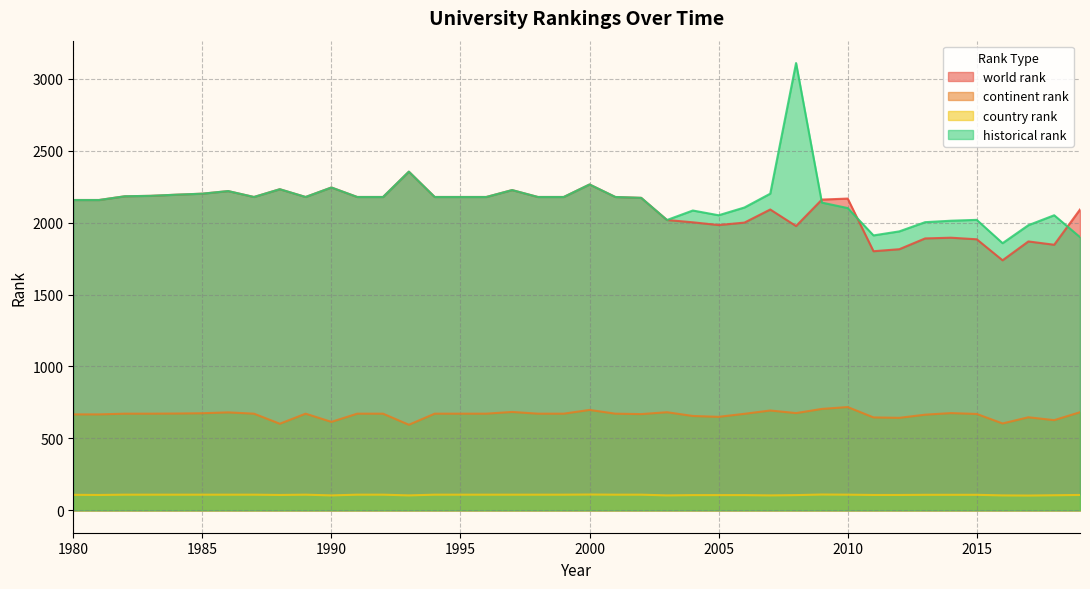

Between 1988 and 2004, which is larger?

1988